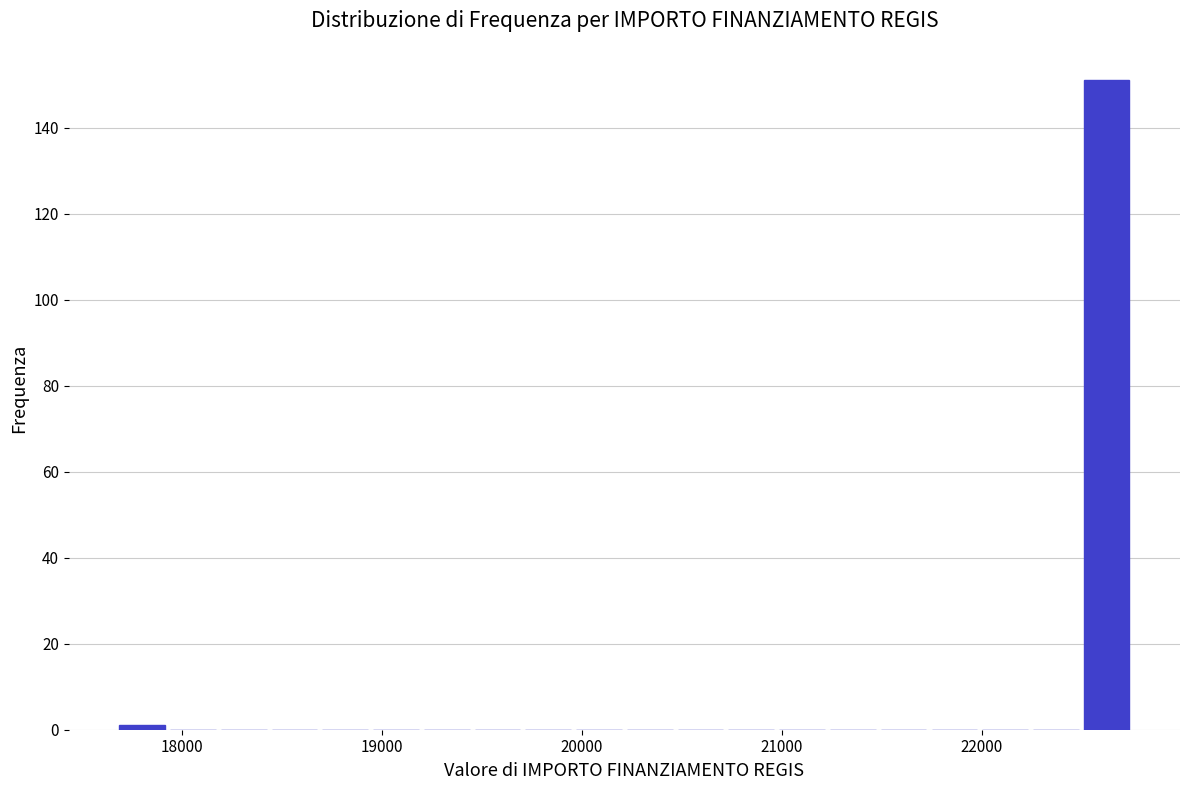

Read against the x-axis, roughly where is the centre of the tallest bar?

22600